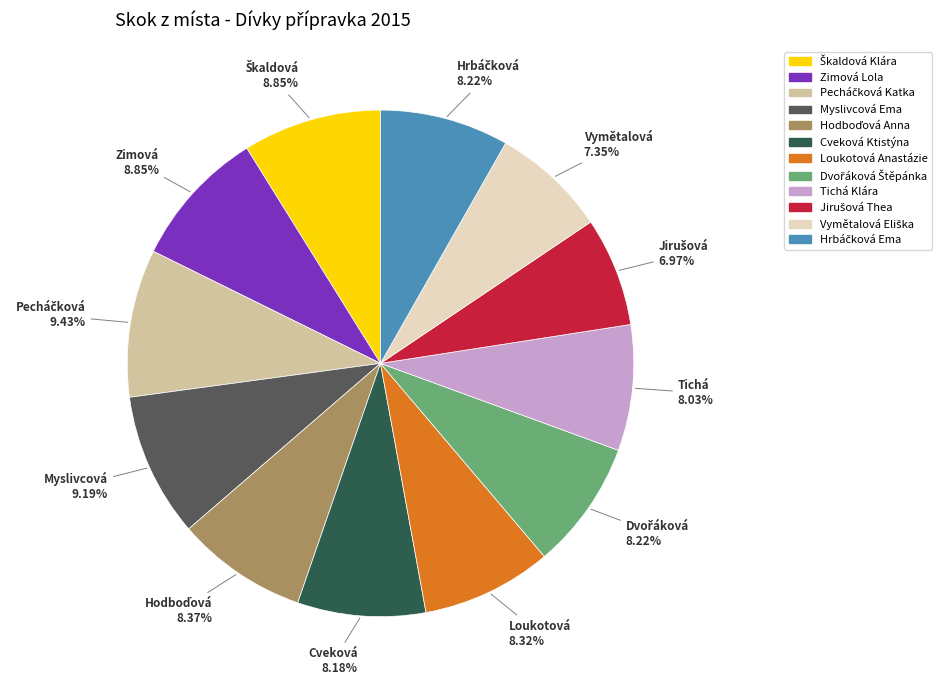

Between Myslivcová Ema and Tichá Klára, which is larger?

Myslivcová Ema